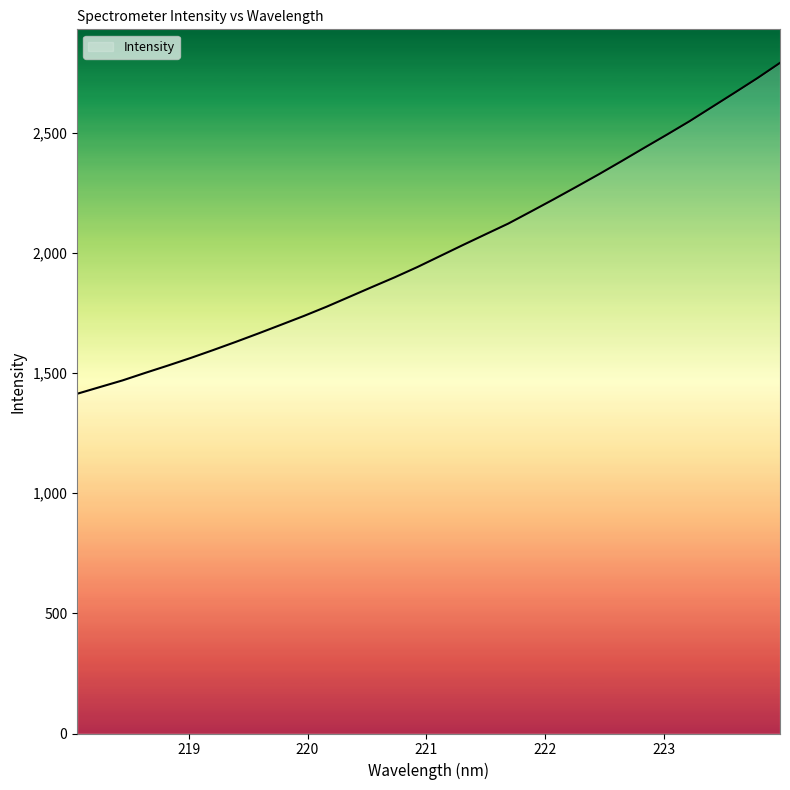

What is the minimum value shown in the chart?

1414.0